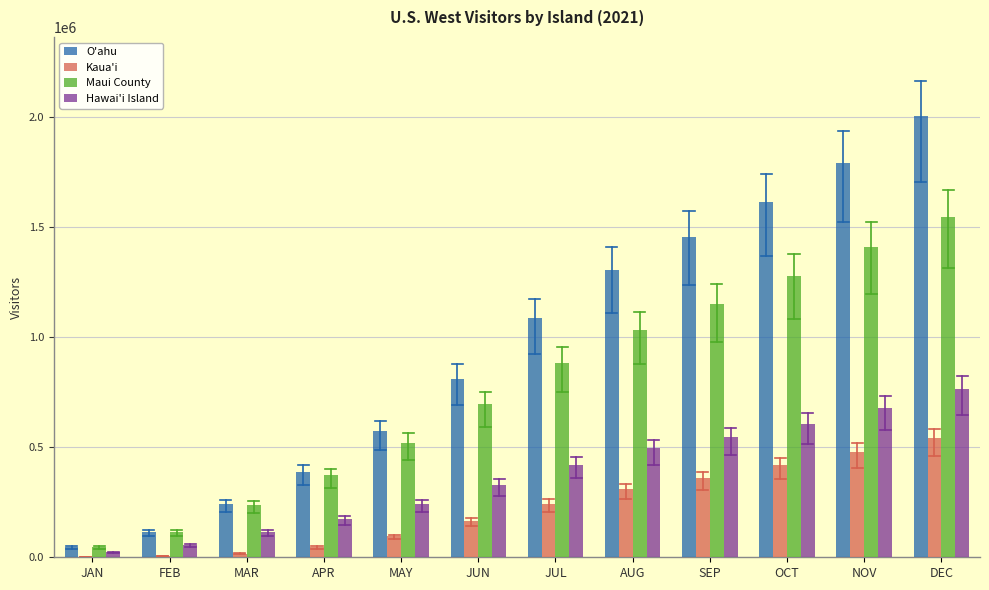

Read the O'ahu value at DEC.

2005024.2